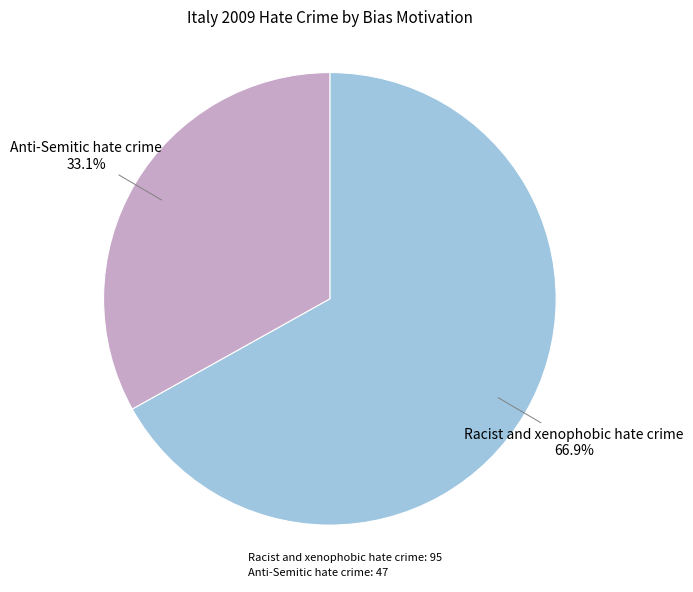

Which has a higher value, Racist and xenophobic hate crime or Anti-Semitic hate crime?

Racist and xenophobic hate crime